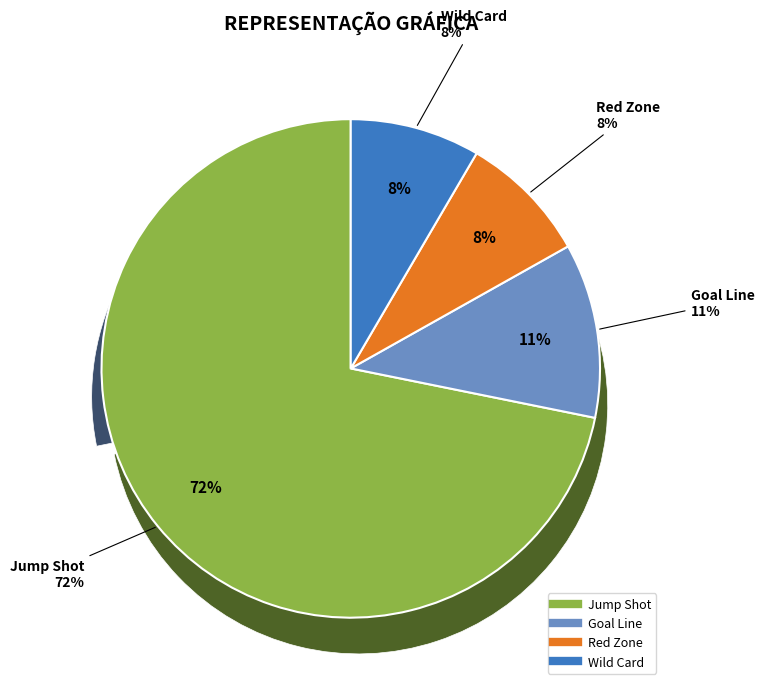

Which category accounts for the majority?

Jump Shot